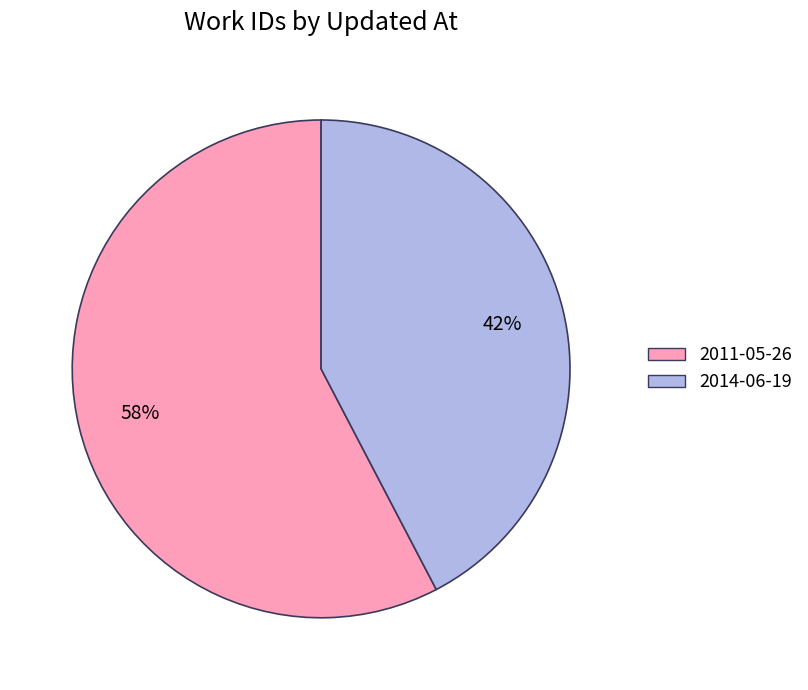

Rank the categories by value from lowest to highest.

2014-06-19, 2011-05-26